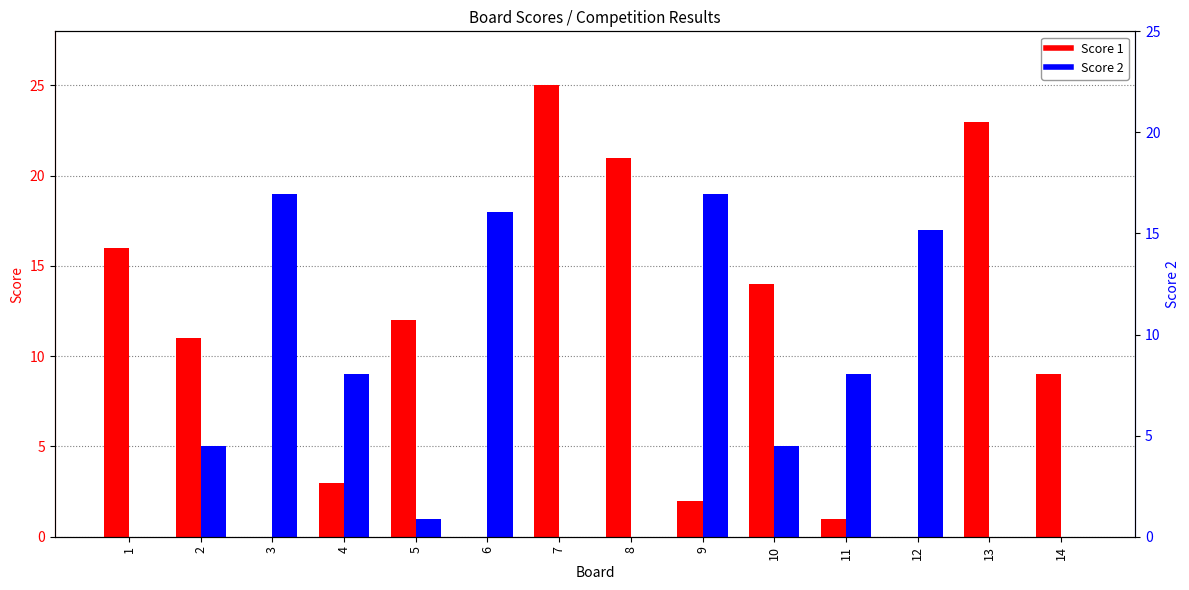

Which series has the largest total across all categories?

Score 1